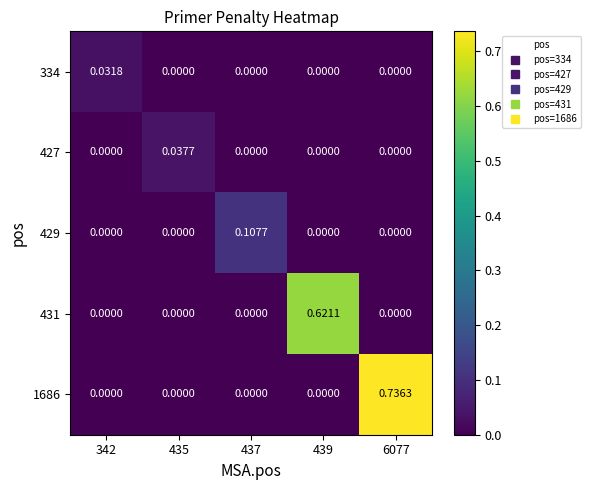

How many categories are shown in the chart?

5